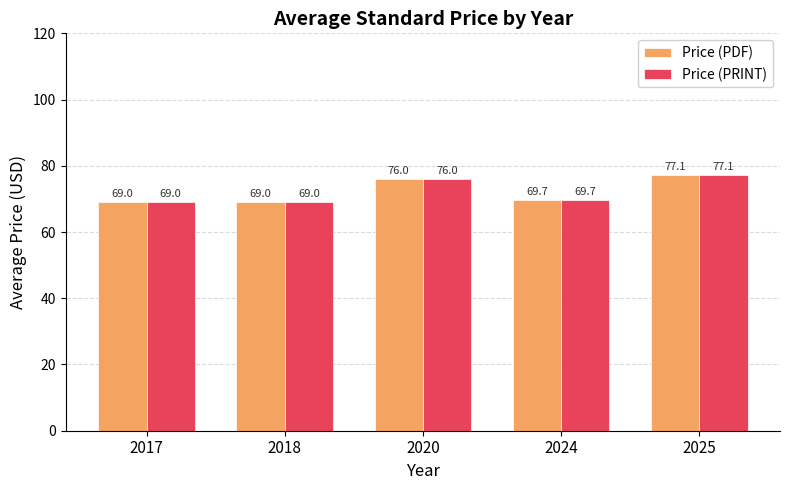

At how many categories does at least one series exceed 70?

2